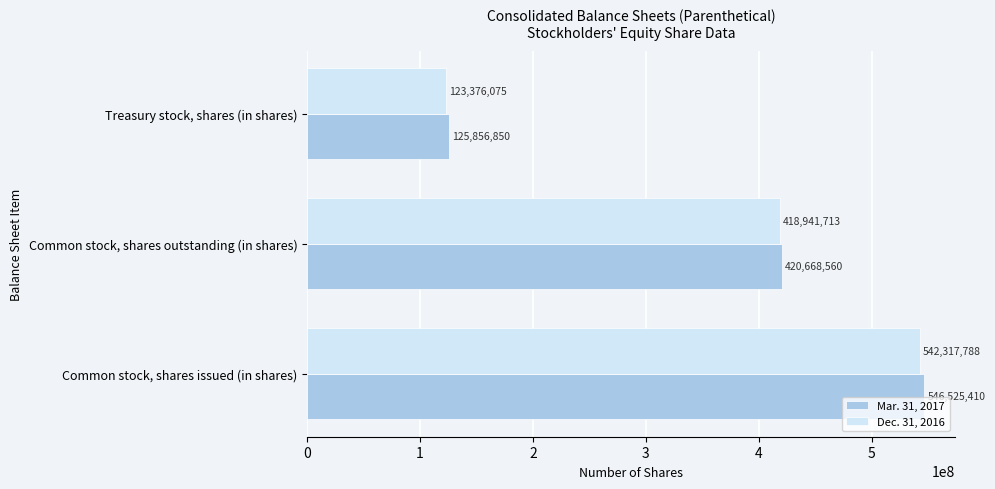

Is the value of Dec. 31, 2016 at Common stock, shares outstanding (in shares) greater than the value of Mar. 31, 2017 at Common stock, shares issued (in shares)?

No